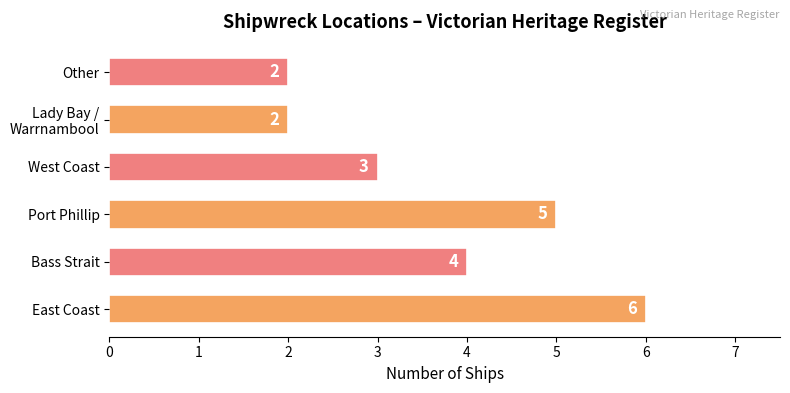

Reading top to bottom, extract all data points from this chart.

2	2	3	5	4	6